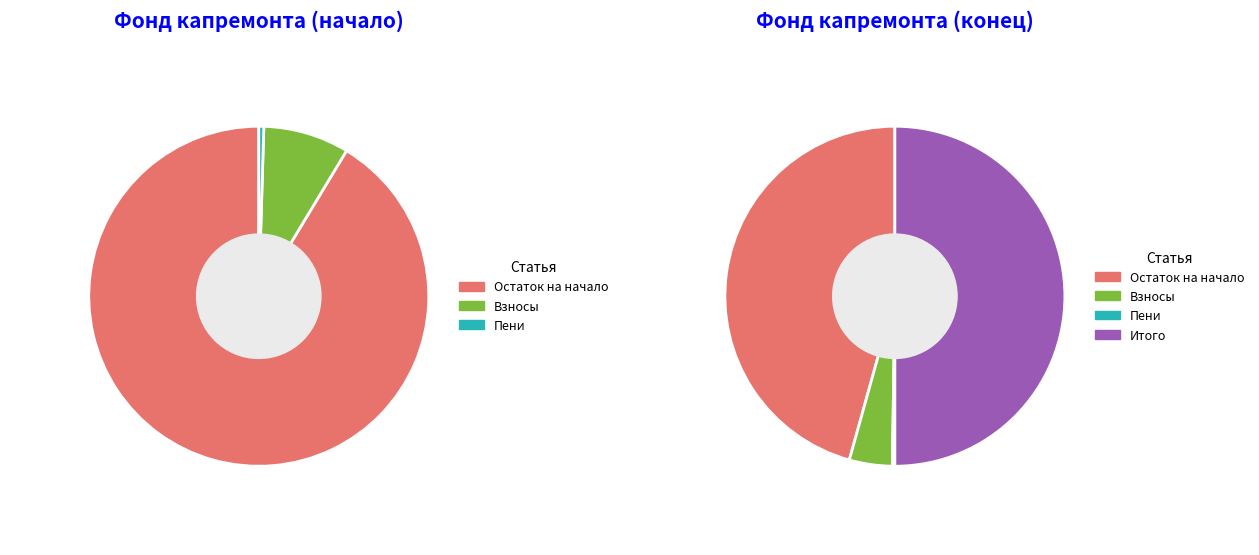

The Поступило slice represents 1% of the pie. True or false?

False